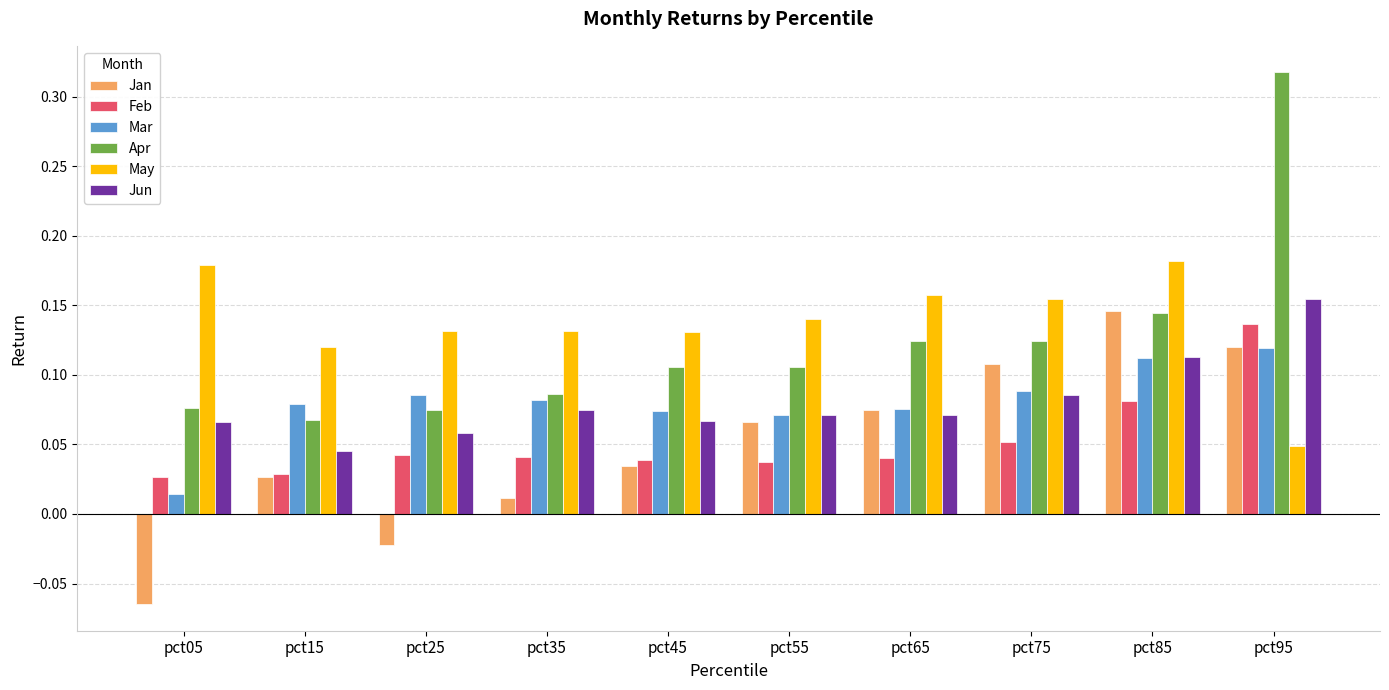

Is it true that Mar equals 0.0 at pct45?

False